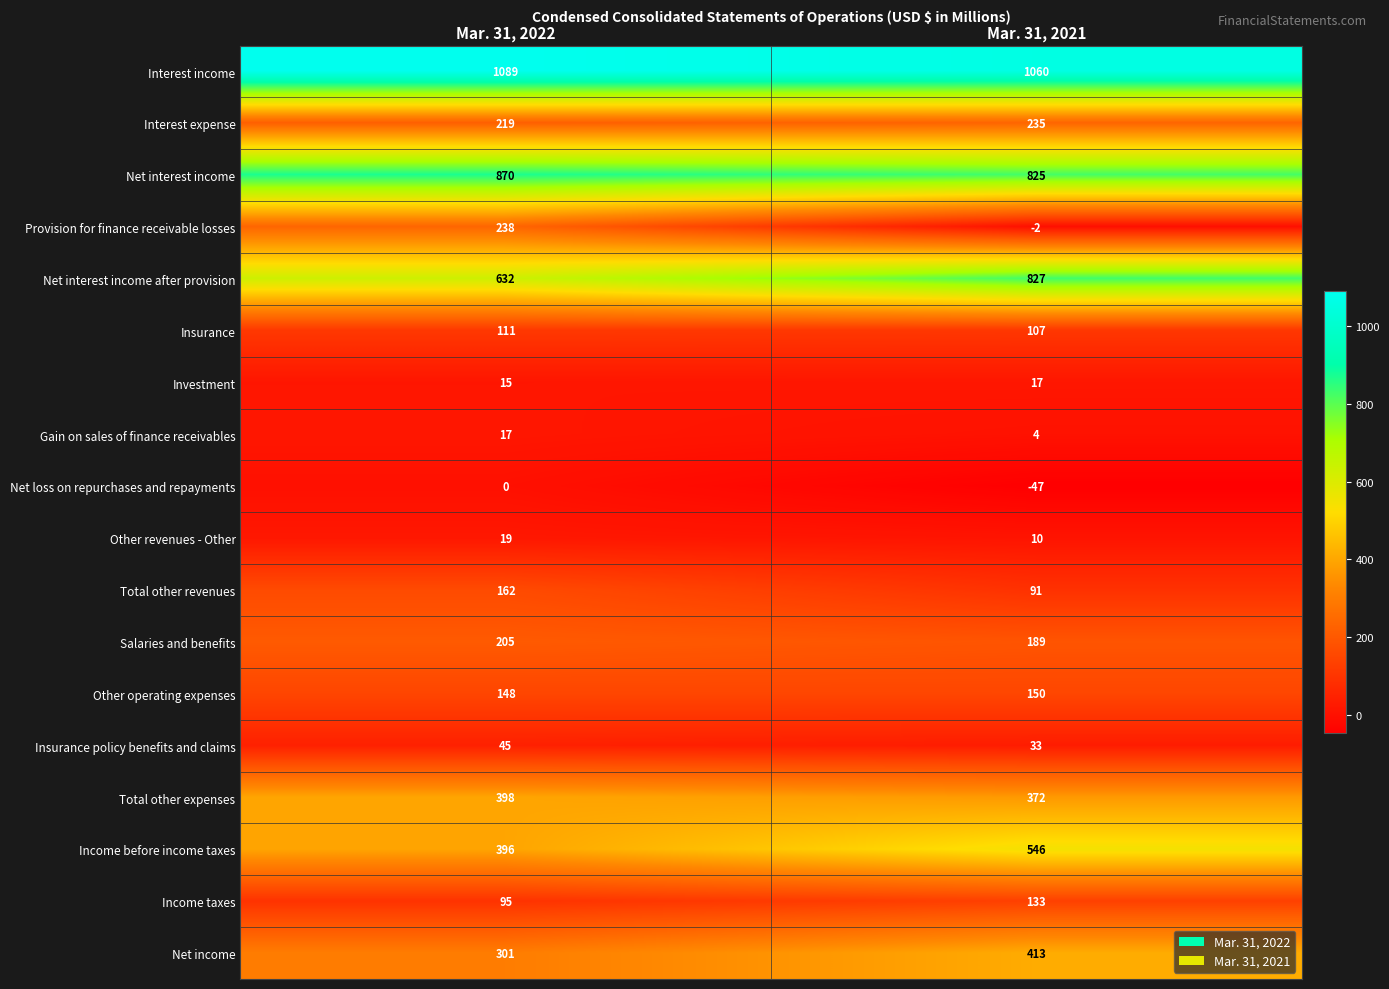

What is the highest value of the Insurance series?

111